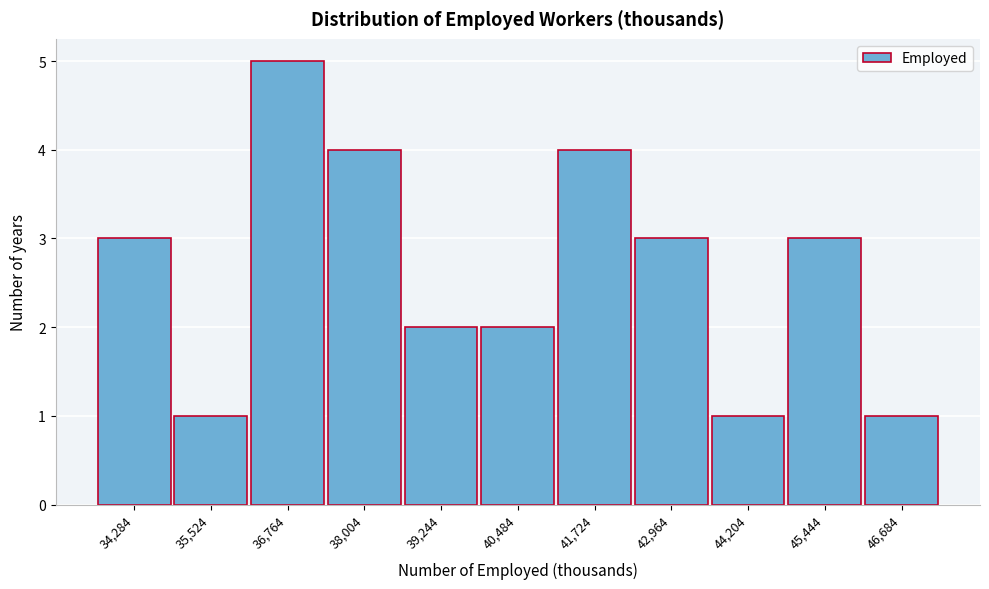

Reading left to right, transcribe all the data shown in this chart.

3	1	5	4	2	2	4	3	1	3	1